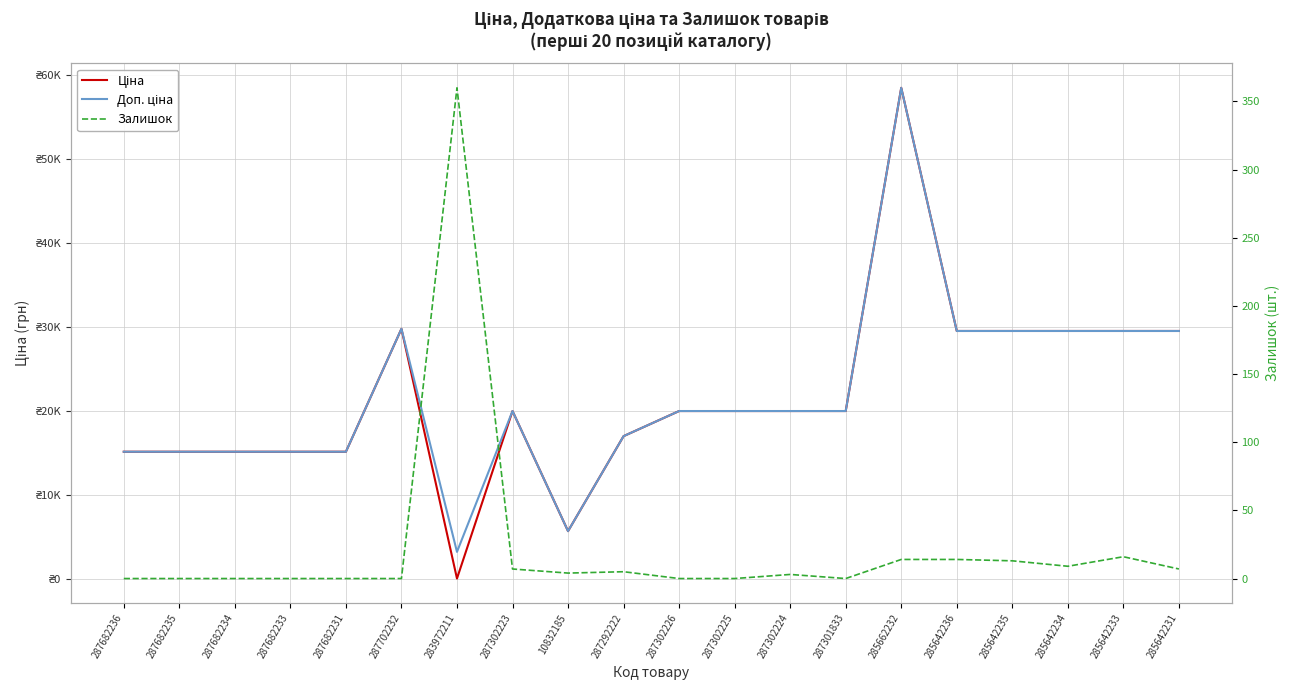

List the series in order of their peak value, lowest first.

Залишок, Ціна, Доп. ціна